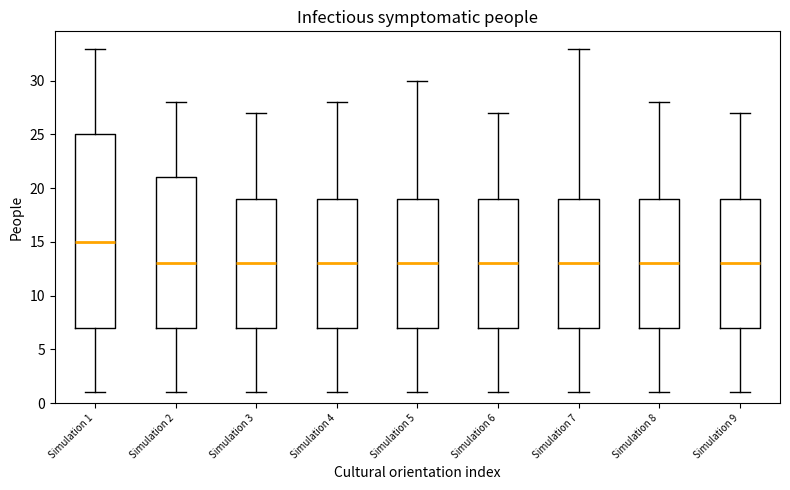

Reading left to right, transcribe this box plot: for each box, give where its median line is, the range the box spans, and where its two whiskers end, as read against the y-axis. The values are not printed on the chart, so give them approximately, as read against the axis.

Simulation 1: median 15, box 7 to 25, whiskers 1 to 33
Simulation 2: median 13, box 7 to 21, whiskers 1 to 28
Simulation 3: median 13, box 7 to 19, whiskers 1 to 27
Simulation 4: median 13, box 7 to 19, whiskers 1 to 28
Simulation 5: median 13, box 7 to 19, whiskers 1 to 30
Simulation 6: median 13, box 7 to 19, whiskers 1 to 27
Simulation 7: median 13, box 7 to 19, whiskers 1 to 33
Simulation 8: median 13, box 7 to 19, whiskers 1 to 28
Simulation 9: median 13, box 7 to 19, whiskers 1 to 27